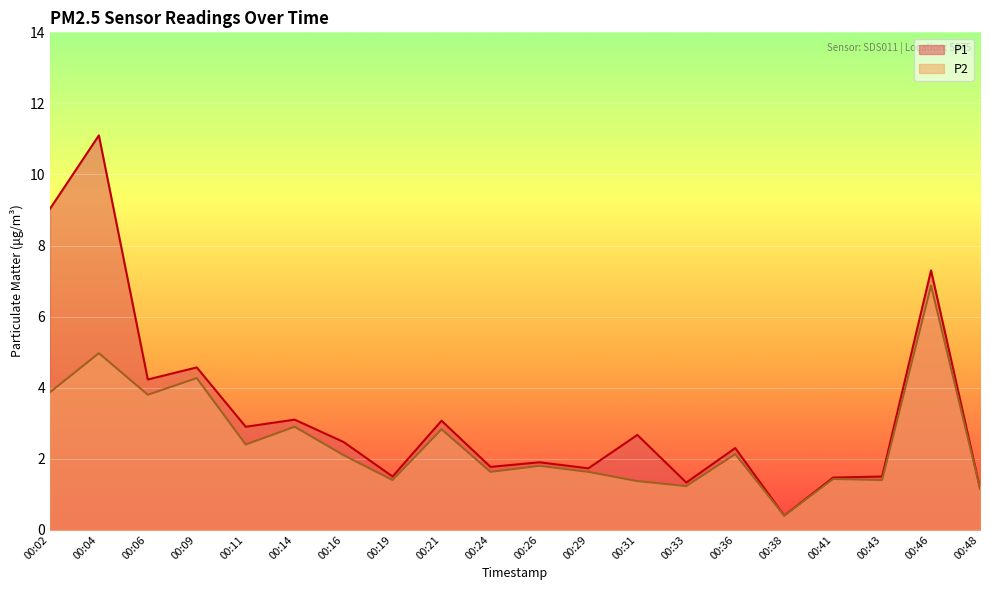

How many lines are shown in the chart?

2